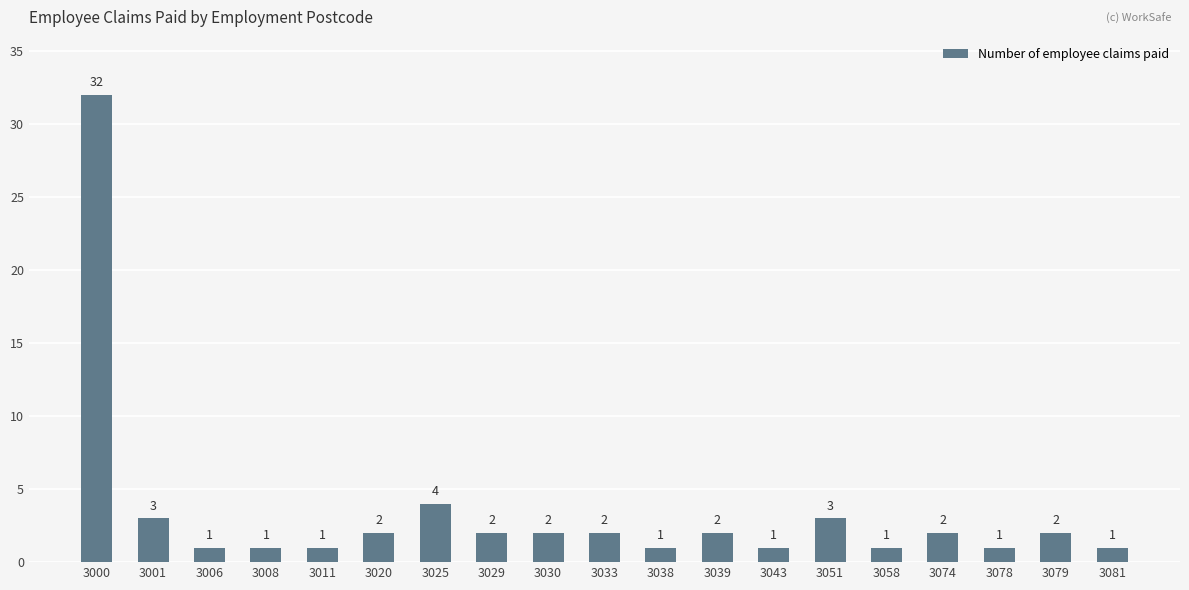

What is the minimum value shown in the chart?

1